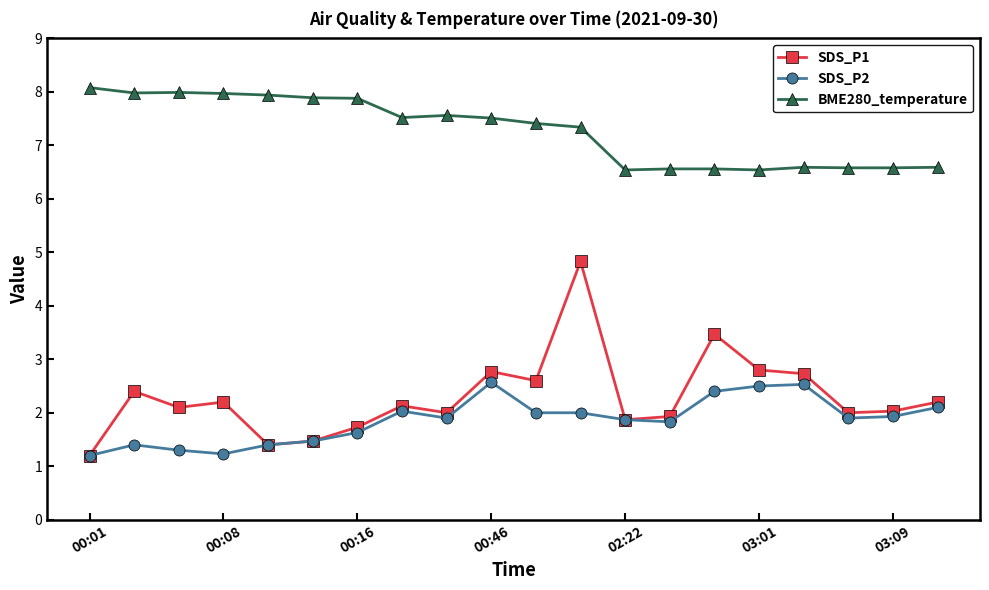

Which series has the widest spread of values?

SDS_P1